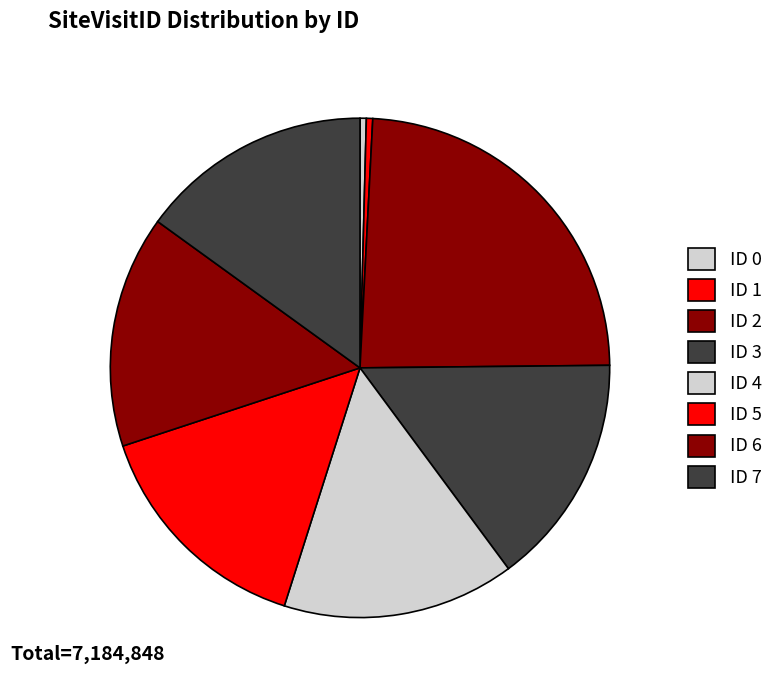

Count the number of slices in the pie.

8